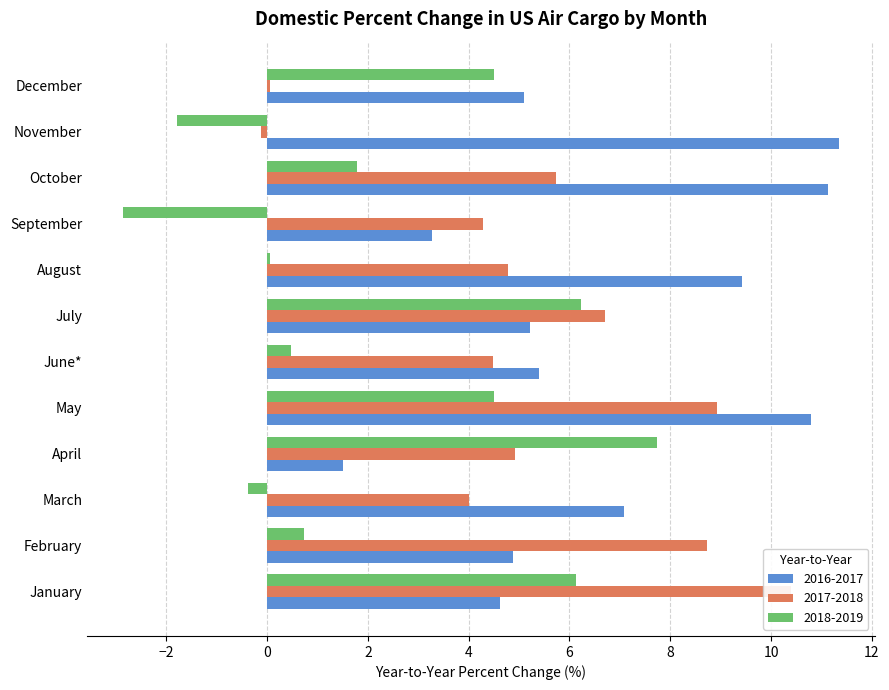

What is the value of the 2018-2019 bar at the 4th from the left?

7.7